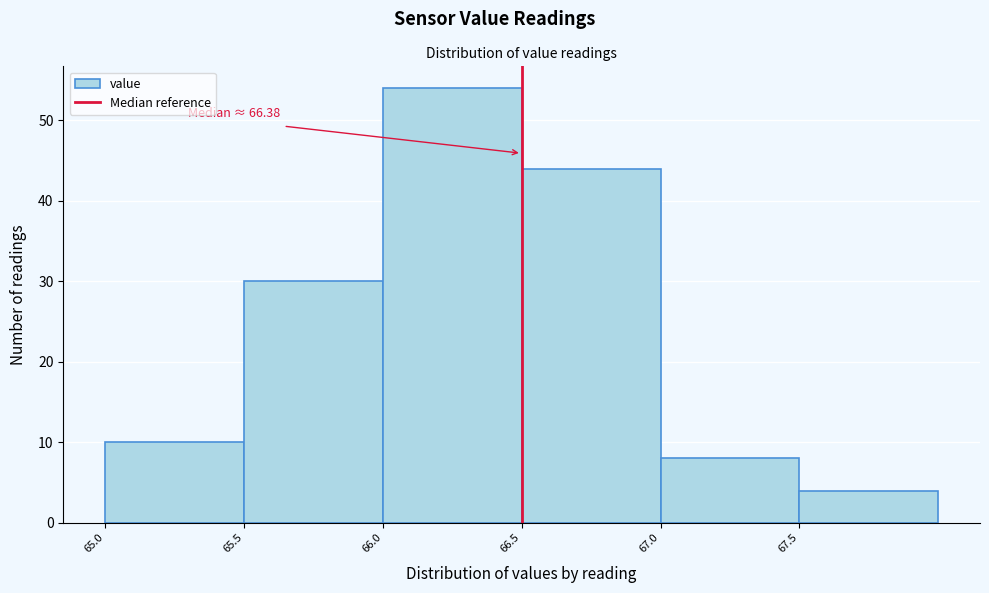

Over which range of the x-axis is the bar tallest?

66.0 to 66.5